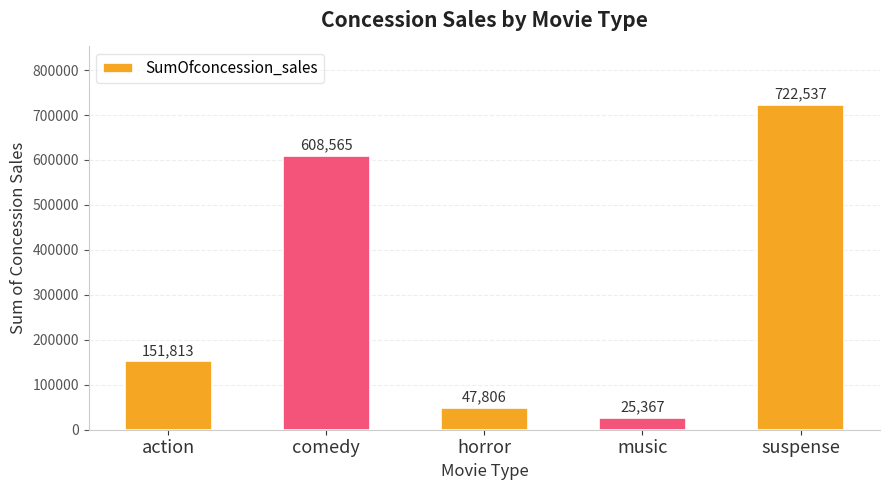

List the labels in order of value, smallest first.

music, horror, action, comedy, suspense